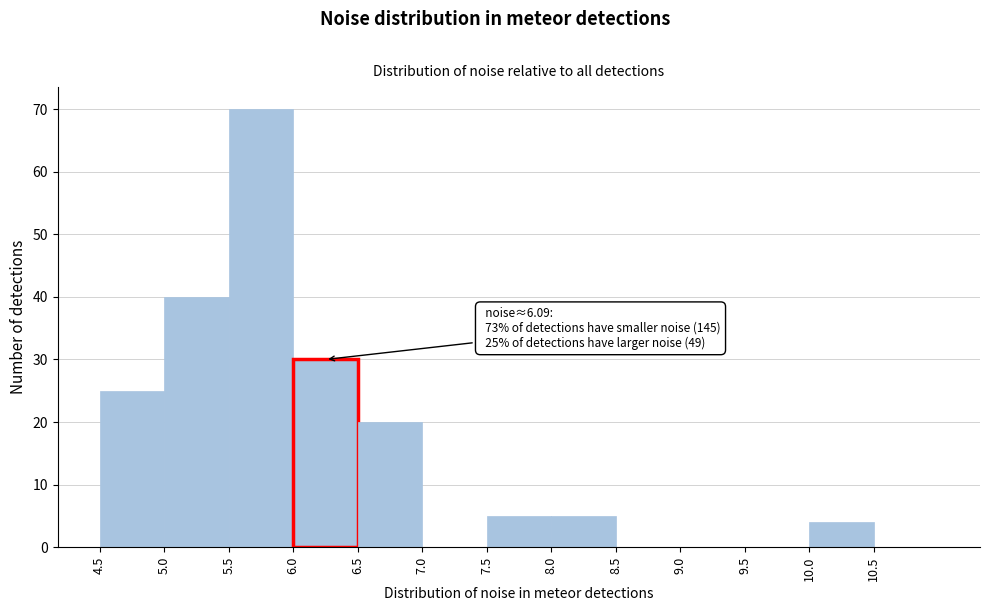

Which range on the x-axis has the tallest bar?

5.5 to 6.0